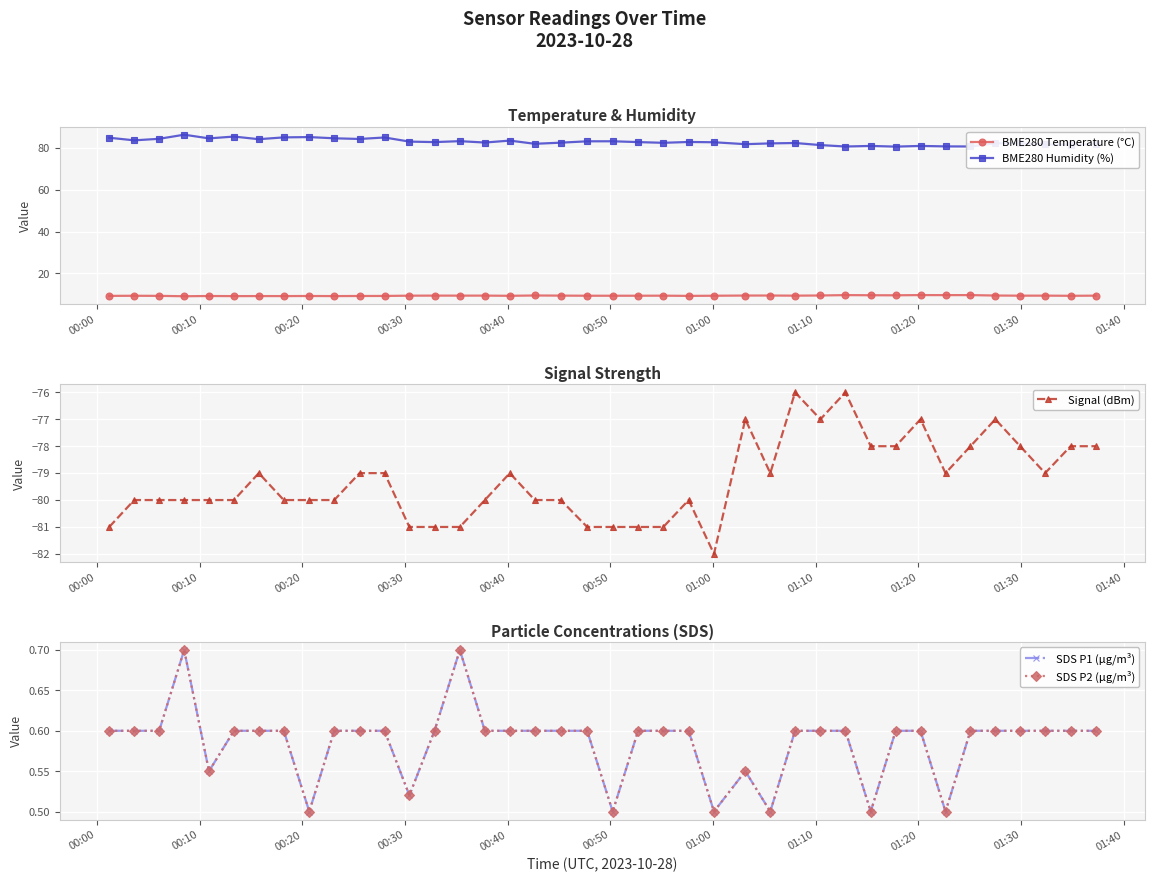

Reading right to left, list all the values displayed in this chart.

BME280 Temperature (°C): 9.4	9.3	9.4	9.4	9.4	9.6	9.6	9.6	9.5	9.6	9.6	9.4	9.4	9.4	9.4	9.3	9.3	9.4	9.3	9.3	9.3	9.4	9.4	9.3	9.4	9.4	9.4	9.4	9.2	9.2	9.2	9.2	9.2	9.2	9.2	9.2	9.1	9.3	9.3	9.3
BME280 Humidity (%): 81.8	81.6	81.7	82.2	82.2	80.7	80.8	81.0	80.6	81.0	80.7	81.4	82.4	82.2	81.8	82.7	82.9	82.5	82.8	83.2	83.2	82.5	82.0	83.5	82.6	83.2	82.8	83.0	85.0	84.3	84.6	85.2	85.1	84.2	85.5	84.6	86.3	84.4	83.6	84.9
Signal (dBm): -78.0	-78.0	-79.0	-78.0	-77.0	-78.0	-79.0	-77.0	-78.0	-78.0	-76.0	-77.0	-76.0	-79.0	-77.0	-82.0	-80.0	-81.0	-81.0	-81.0	-81.0	-80.0	-80.0	-79.0	-80.0	-81.0	-81.0	-81.0	-79.0	-79.0	-80.0	-80.0	-80.0	-79.0	-80.0	-80.0	-80.0	-80.0	-80.0	-81.0
SDS P1 (µg/m³): 0.6	0.6	0.6	0.6	0.6	0.6	0.5	0.6	0.6	0.5	0.6	0.6	0.6	0.5	0.6	0.5	0.6	0.6	0.6	0.5	0.6	0.6	0.6	0.6	0.6	0.7	0.6	0.5	0.6	0.6	0.6	0.5	0.6	0.6	0.6	0.6	0.7	0.6	0.6	0.6
SDS P2 (µg/m³): 0.6	0.6	0.6	0.6	0.6	0.6	0.5	0.6	0.6	0.5	0.6	0.6	0.6	0.5	0.6	0.5	0.6	0.6	0.6	0.5	0.6	0.6	0.6	0.6	0.6	0.7	0.6	0.5	0.6	0.6	0.6	0.5	0.6	0.6	0.6	0.6	0.7	0.6	0.6	0.6